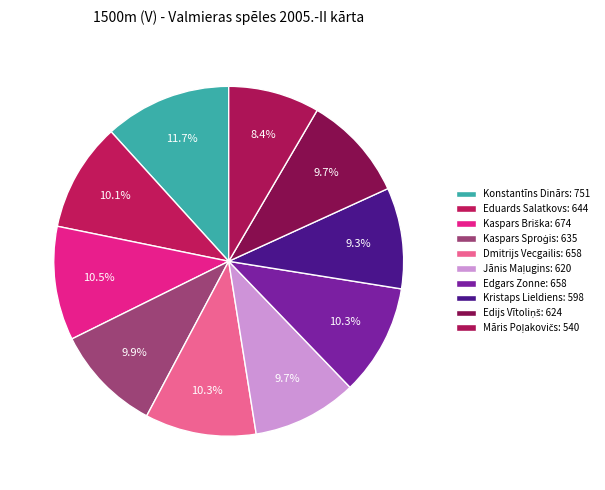

What is the change in value from Konstantīns Dinārs to Kaspars Sproģis?

-116